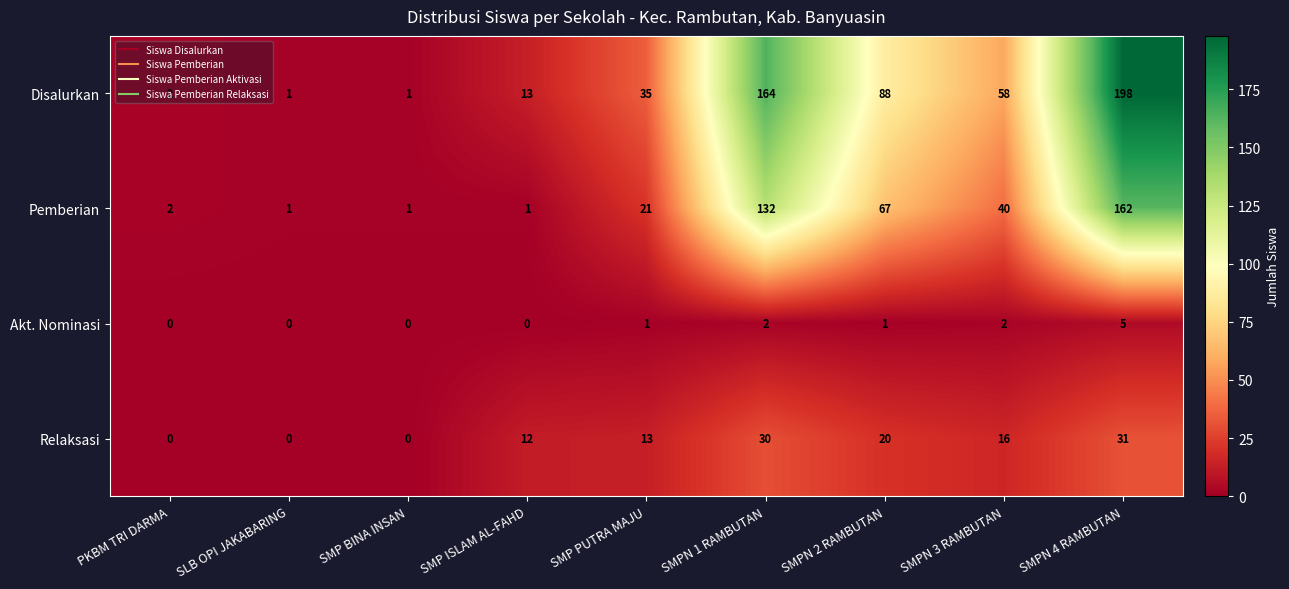

What is the difference between the maximum and minimum values in the Akt. Nominasi series?

5